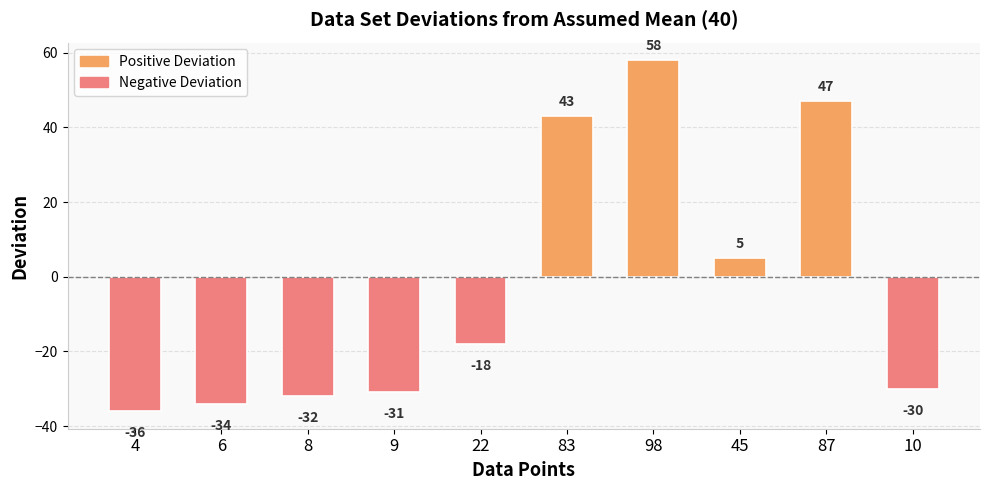

How many negative values are there?

6